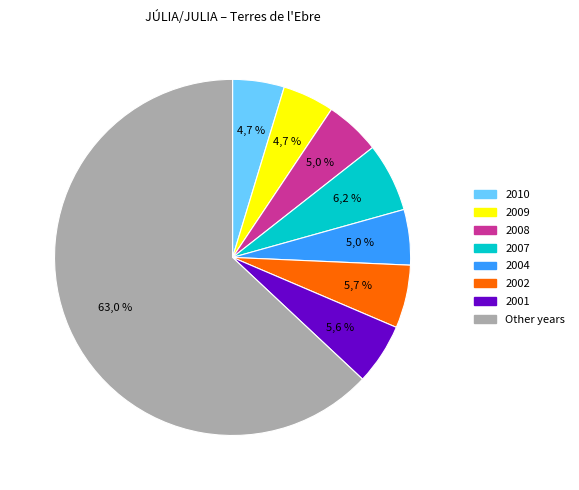

Is it true that 2017 is 1% of the pie?

False